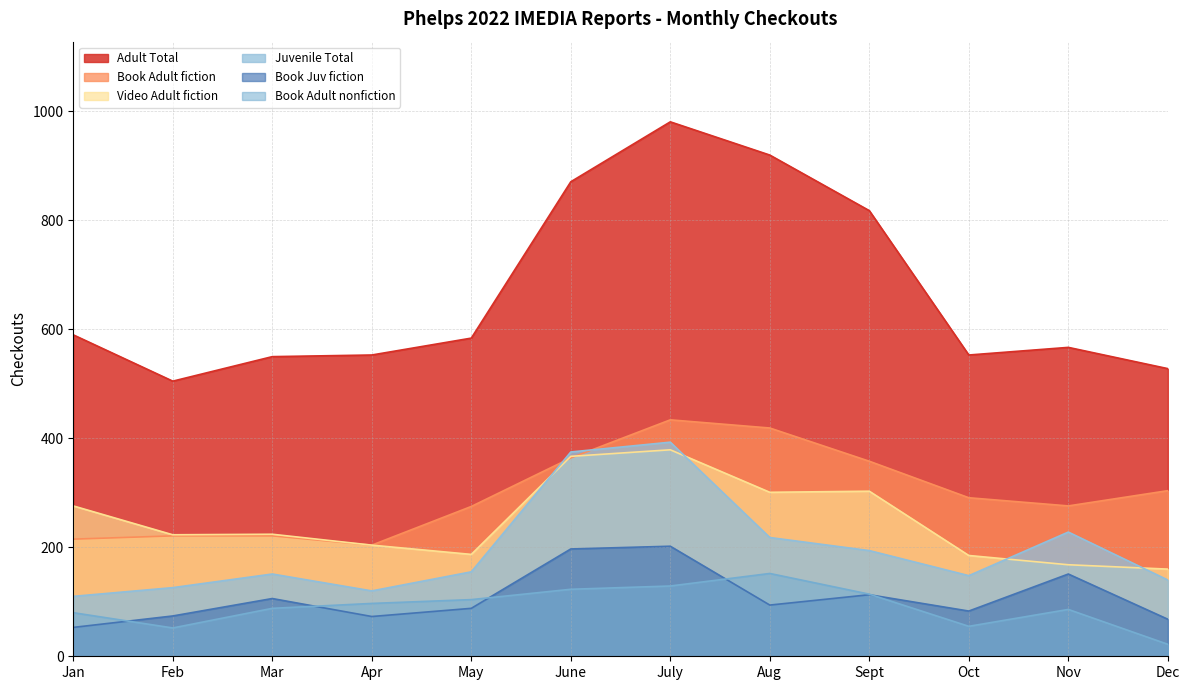

At which label does Juvenile Total reach its minimum?

Jan